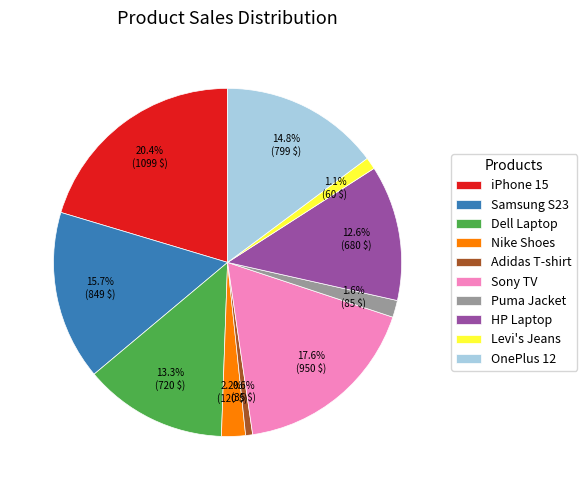

How many slices are in this pie chart?

10